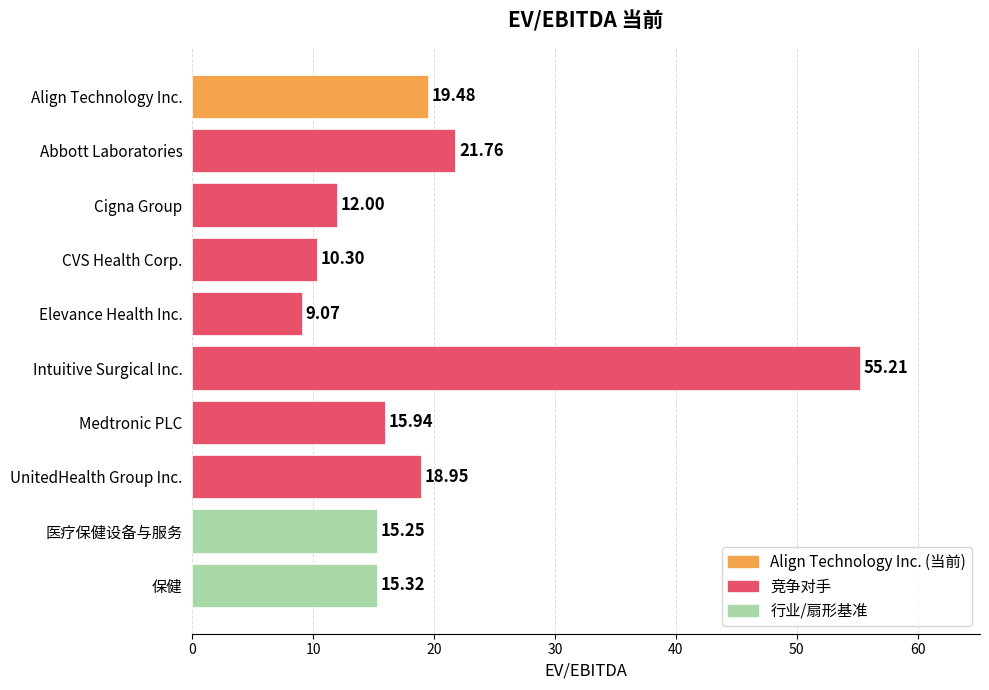

List the labels in order of value, largest first.

Intuitive Surgical Inc., Abbott Laboratories, Align Technology Inc., UnitedHealth Group Inc., Medtronic PLC, 保健, 医疗保健设备与服务, Cigna Group, CVS Health Corp., Elevance Health Inc.